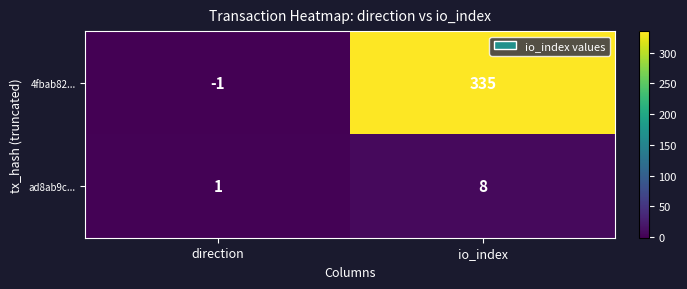

Reading left to right, transcribe all the data shown in this chart.

4fbab82...: direction=-1	io_index=335
ad8ab9c...: direction=1	io_index=8